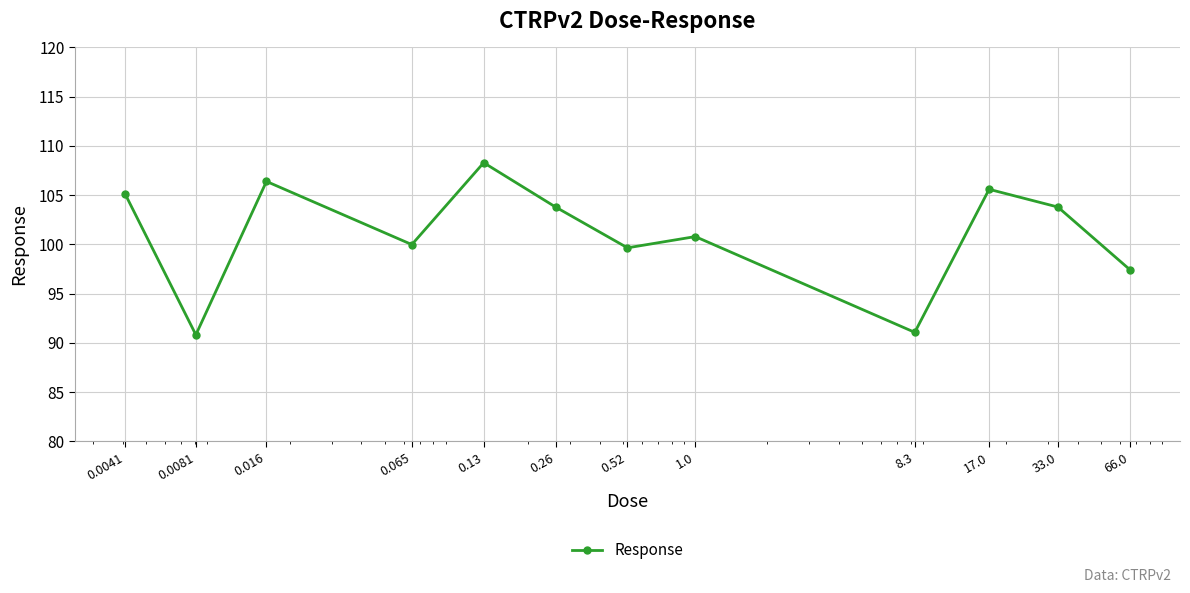

What is the difference between the maximum and second lowest values?

17.2